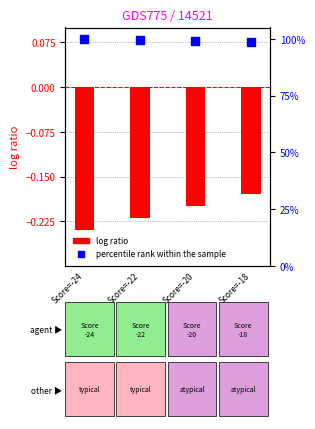

At how many categories does at least one series exceed 79?

4